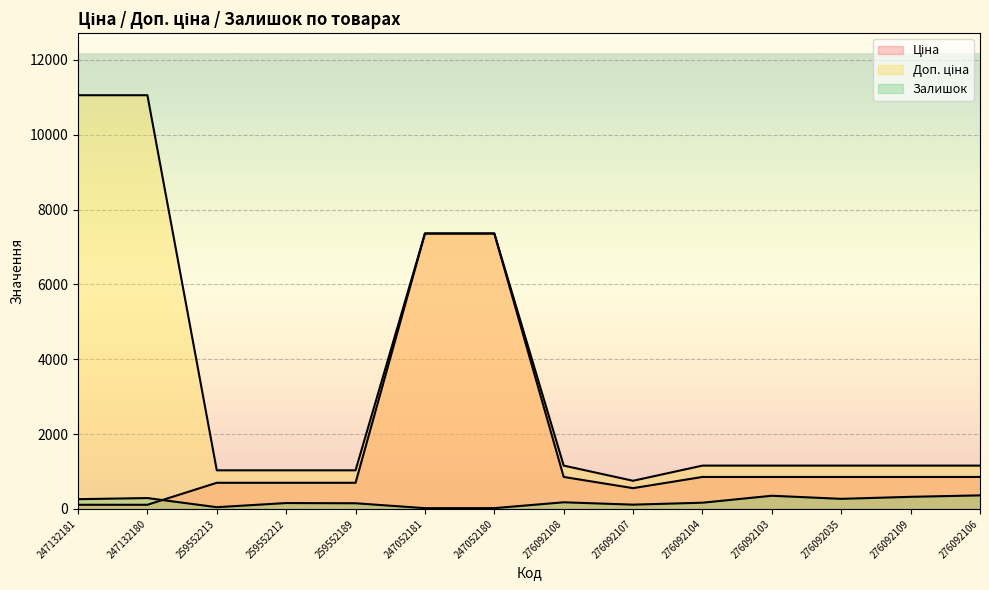

What is the average value of the Ціна series?

1622.5